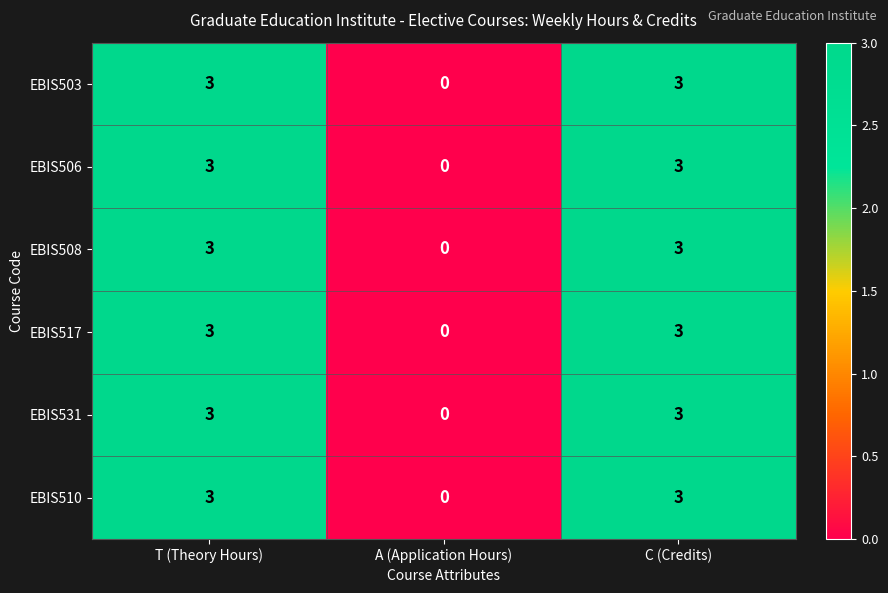

How many distinct data groups are displayed?

6